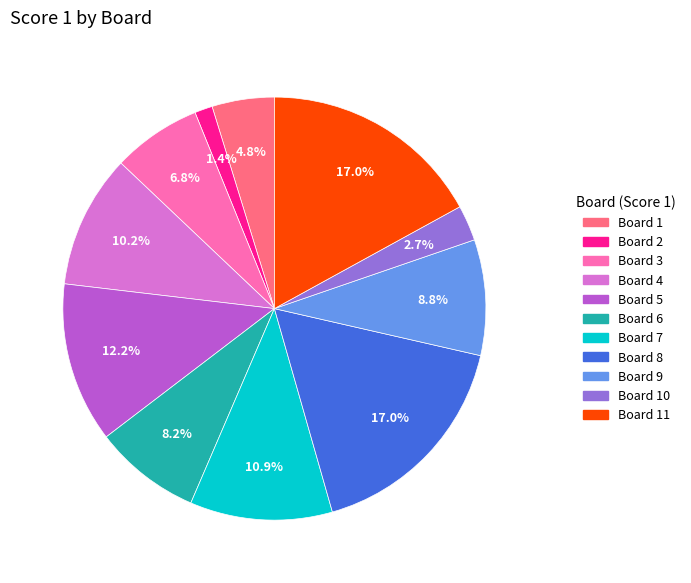

Is there a majority slice in this chart?

No